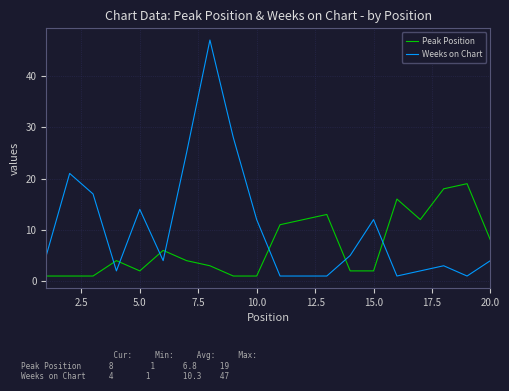

Which series has the largest total across all categories?

Weeks on Chart